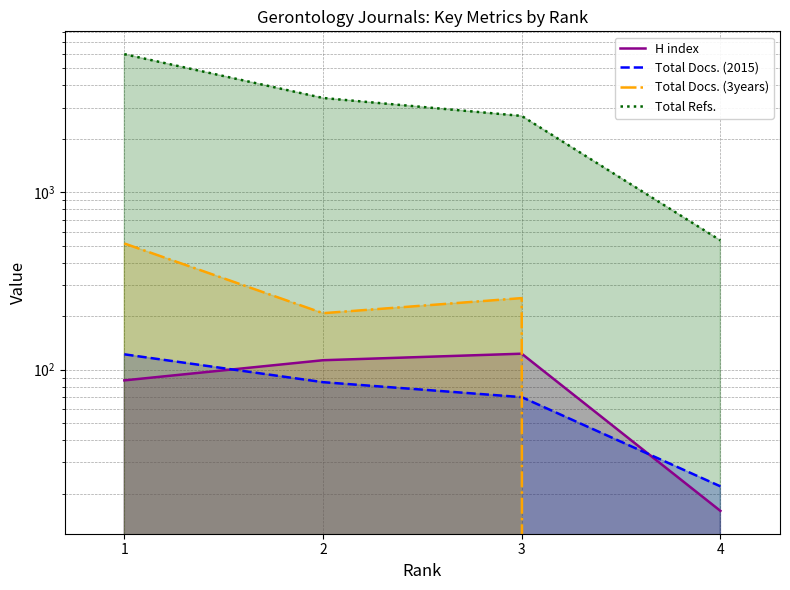

Reading right to left, what are all the values shown in this chart?

H index: 16	123	113	87
Total Docs. (2015): 22	70	85	122
Total Docs. (3years): 0	253	208	514
Total Refs.: 535	2690	3395	5995